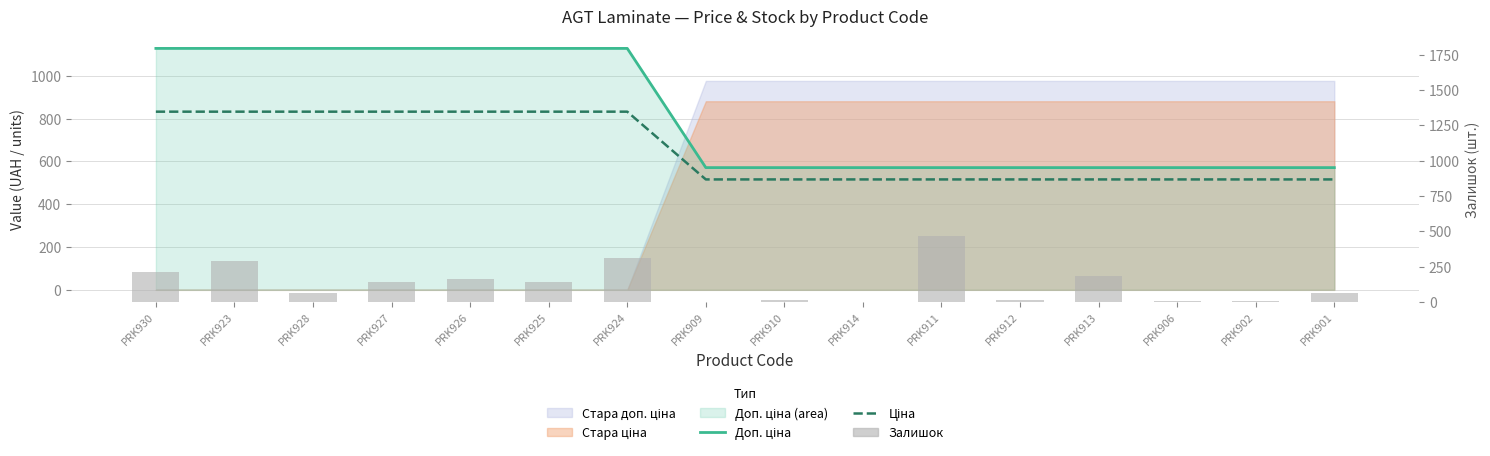

Which category has the highest value in the Доп. ціна series?

PRK930